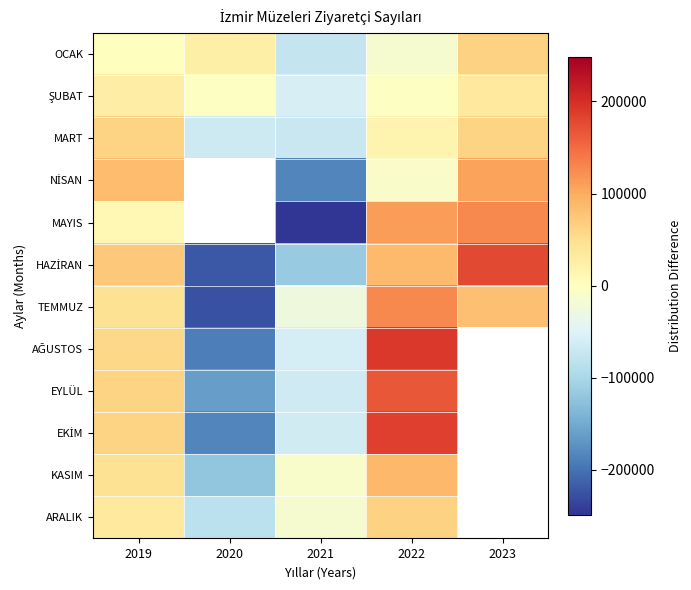

At how many categories does at least one series exceed -179956?

5